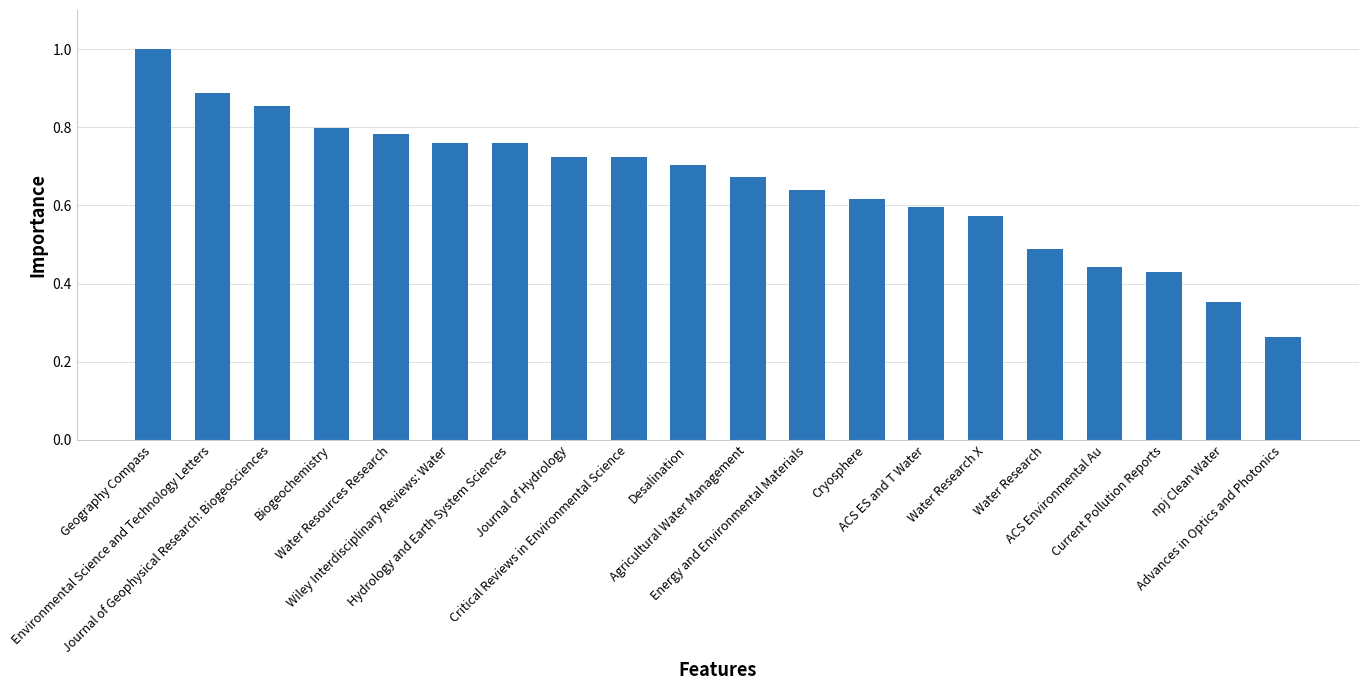

What is the greatest value displayed?

1.0